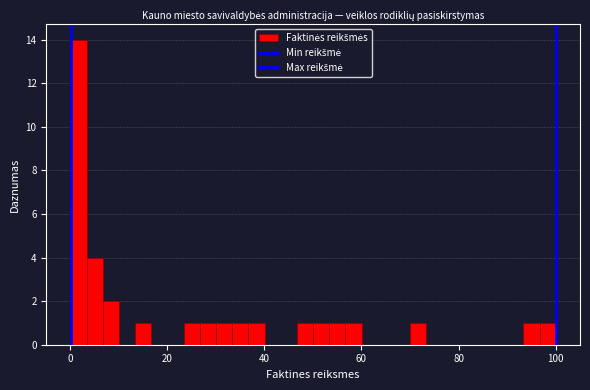

Around what value on the x-axis is the tallest bar? Give the approximate position of its centre, as read against the axis.

2